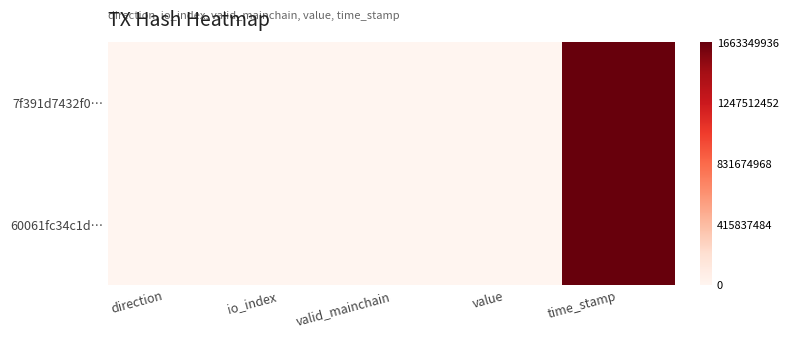

Count the number of categories in the chart.

5